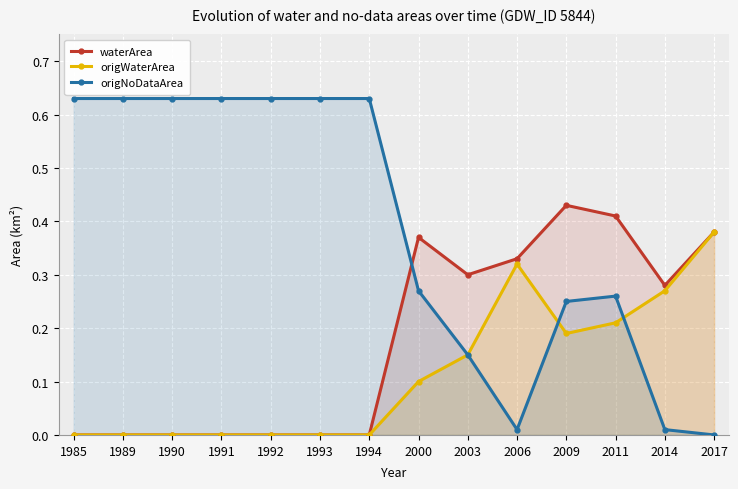

True or false: waterArea has more than 1 interior local peaks.

True